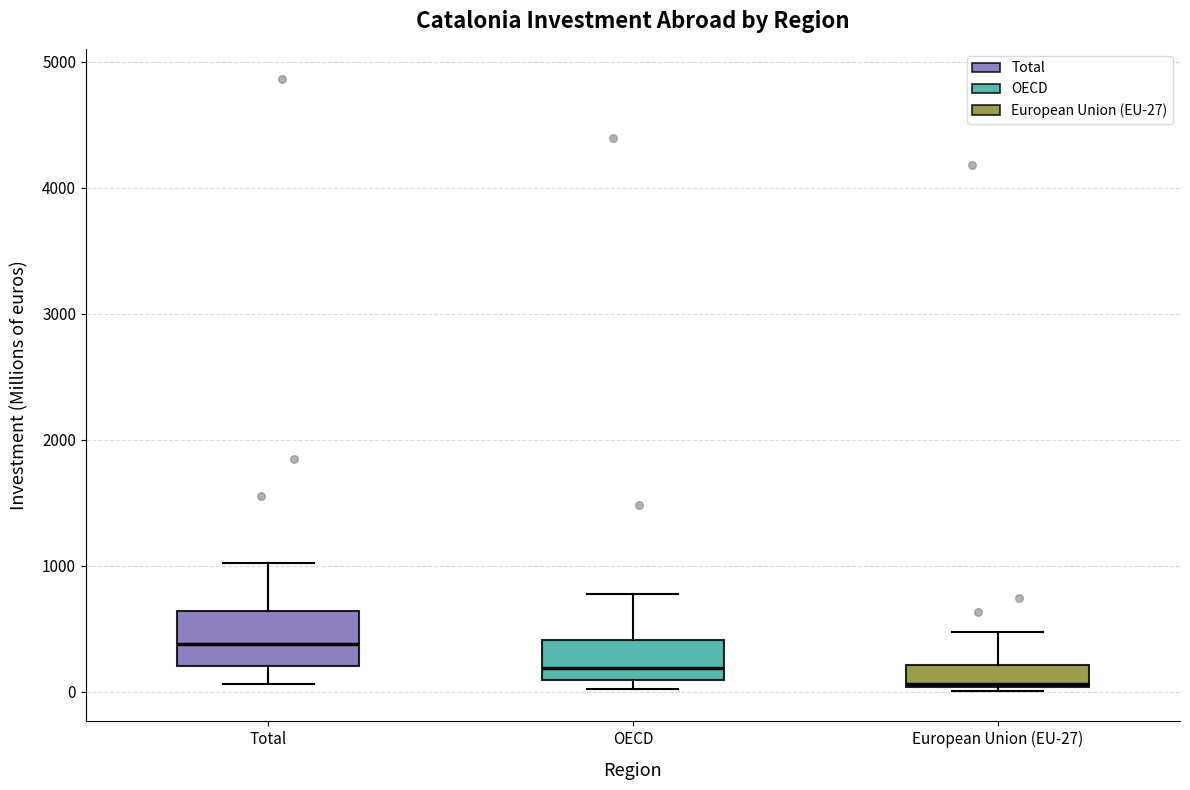

Where does the upper whisker of the box for European Union (EU-27) end on the y-axis? The values are not printed on the chart, so give them approximately, as read against the axis.

500